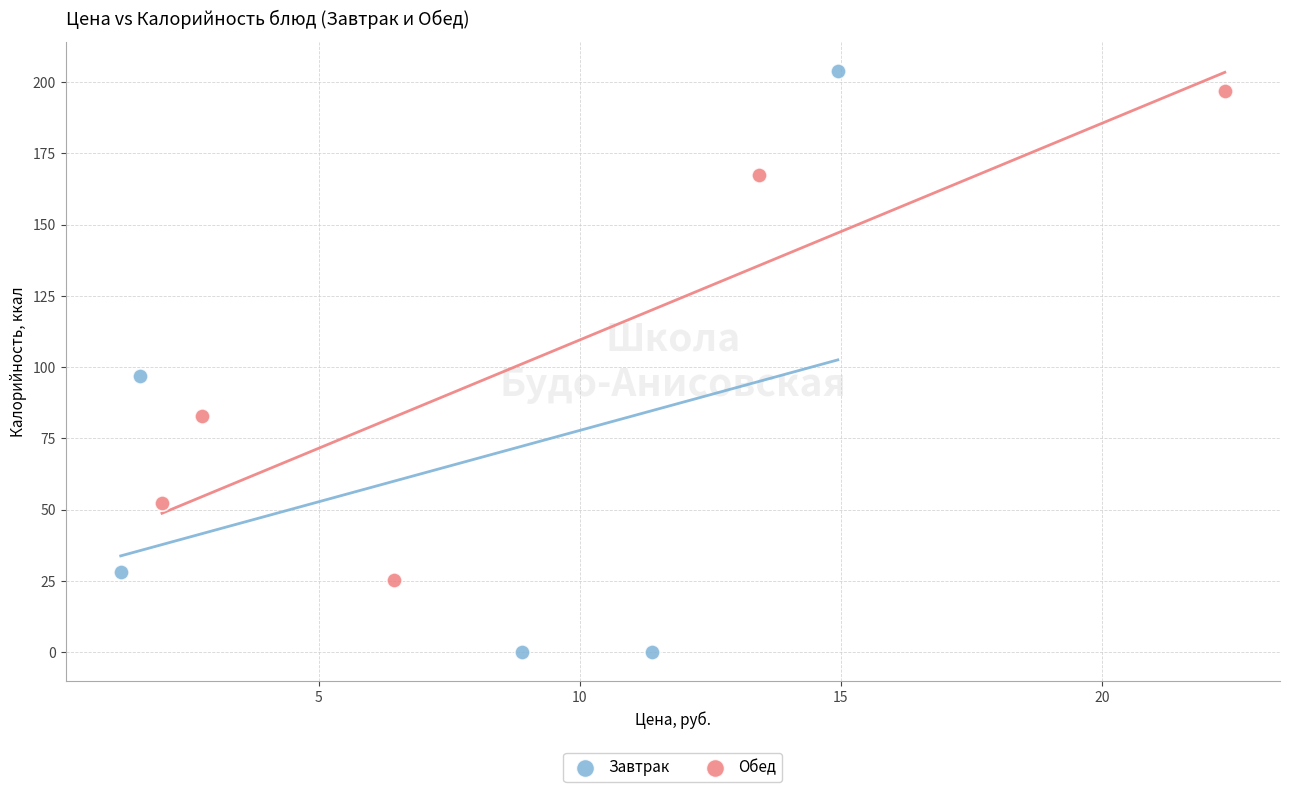

Which series reaches the minimum Y coordinate?

Завтрак